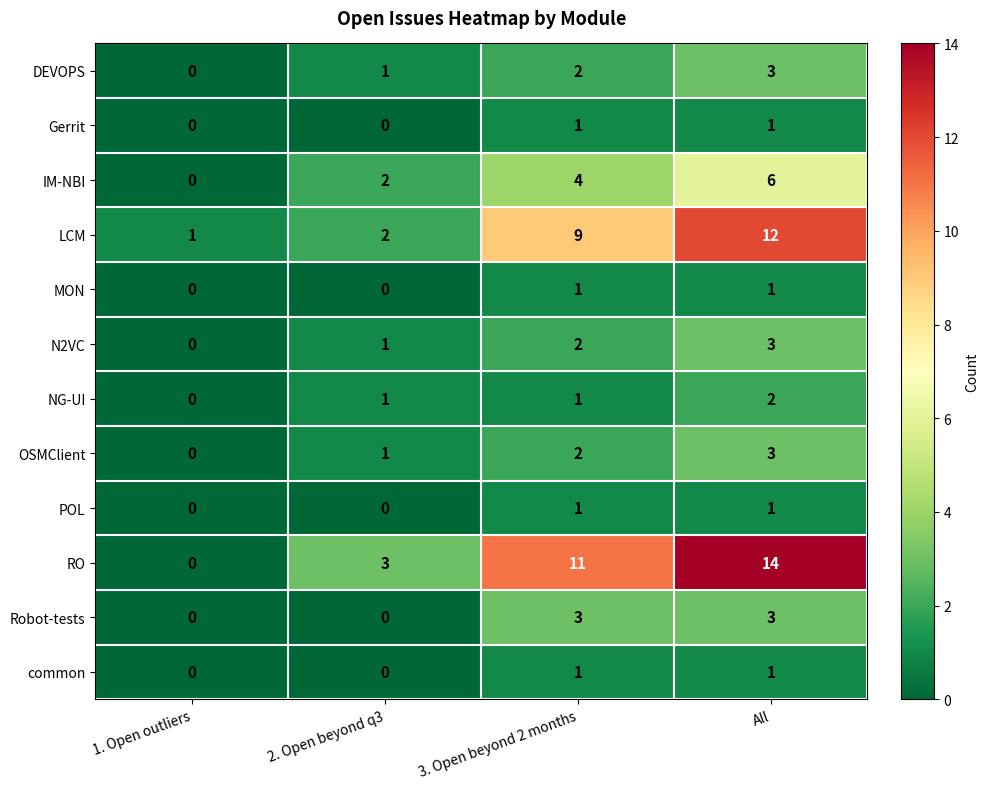

What is the sum of all NG-UI values?

4